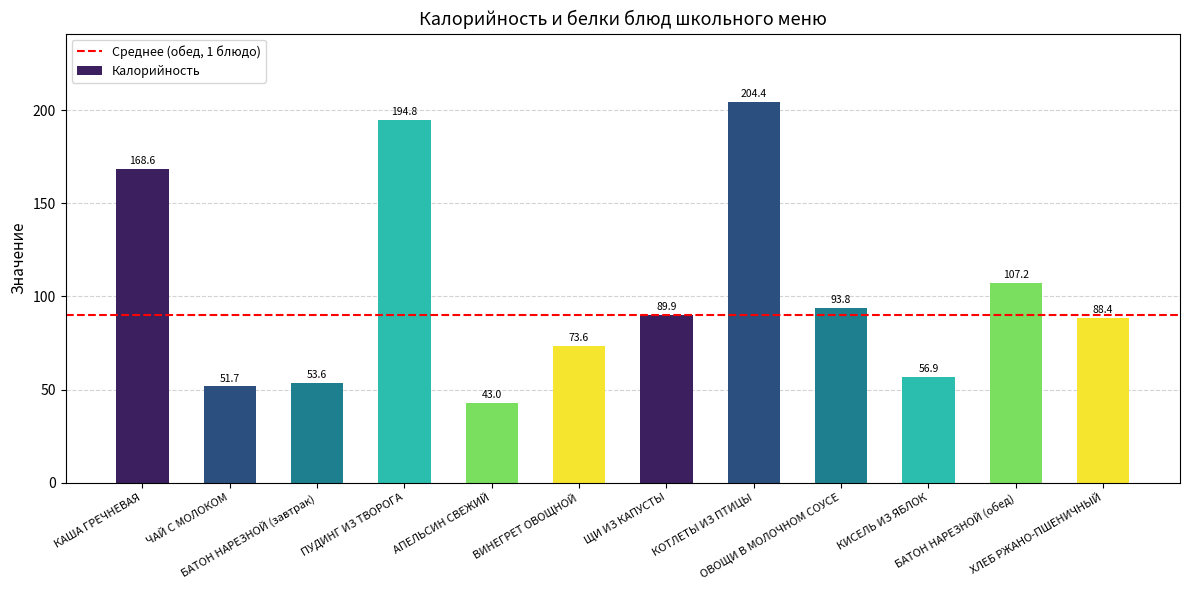

What position from the right is КАША ГРЕЧНЕВАЯ?

12